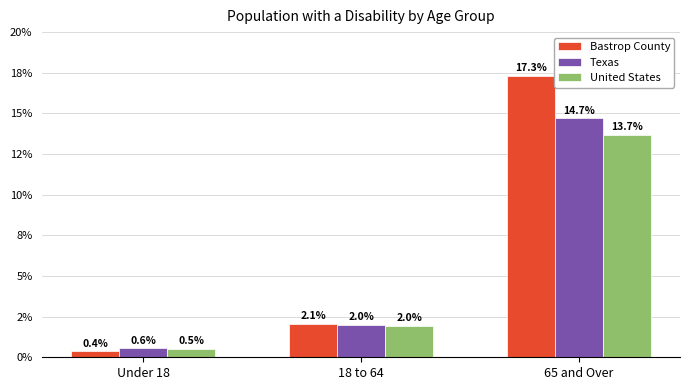

Which series has the largest total across all categories?

Bastrop County